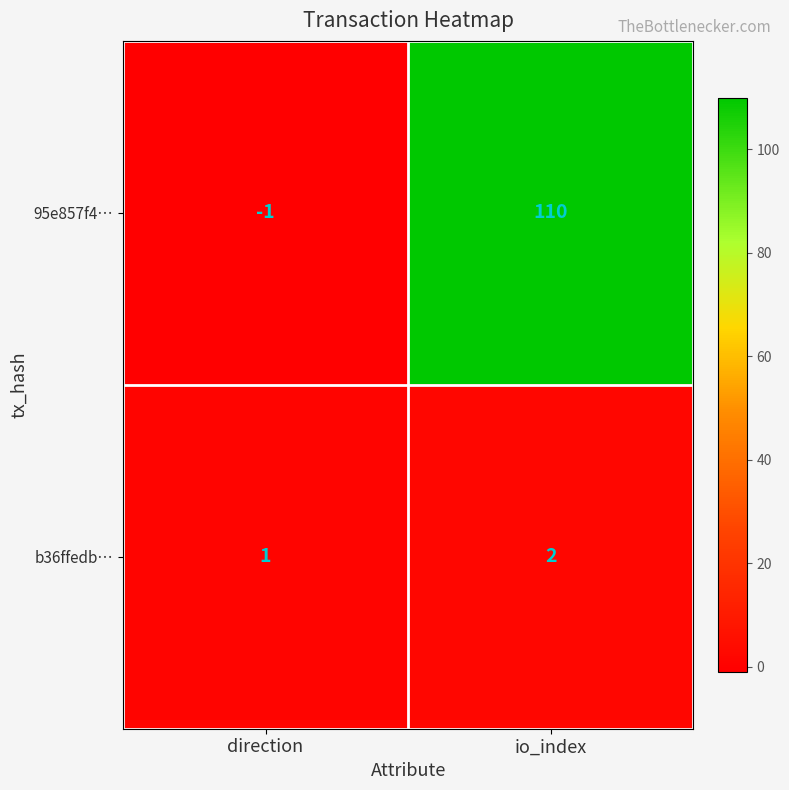

At how many categories does at least one series exceed 40?

1